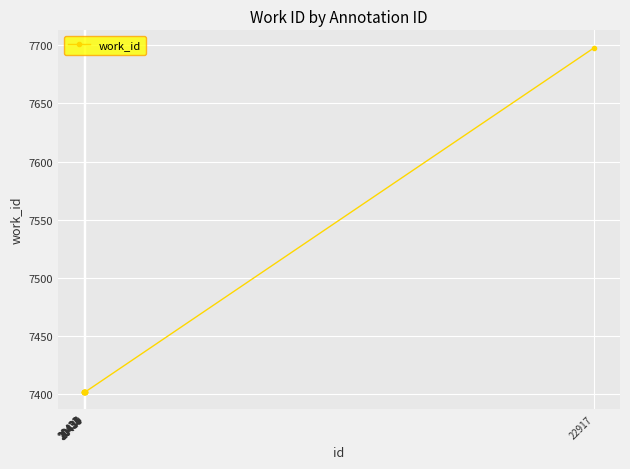

True or false: the data shows 7402 at 20436.

True